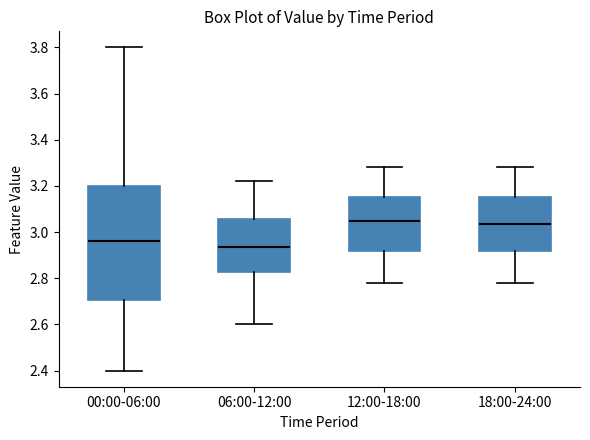

Reading left to right, transcribe this box plot: for each box, give where its median line is, the range the box spans, and where its two whiskers end, as read against the y-axis. The values are not printed on the chart, so give them approximately, as read against the axis.

00:00-06:00: median 2.96, box 2.70 to 3.20, whiskers 2.40 to 3.80
06:00-12:00: median 2.94, box 2.82 to 3.06, whiskers 2.60 to 3.22
12:00-18:00: median 3.06, box 2.92 to 3.16, whiskers 2.78 to 3.28
18:00-24:00: median 3.04, box 2.92 to 3.16, whiskers 2.78 to 3.28